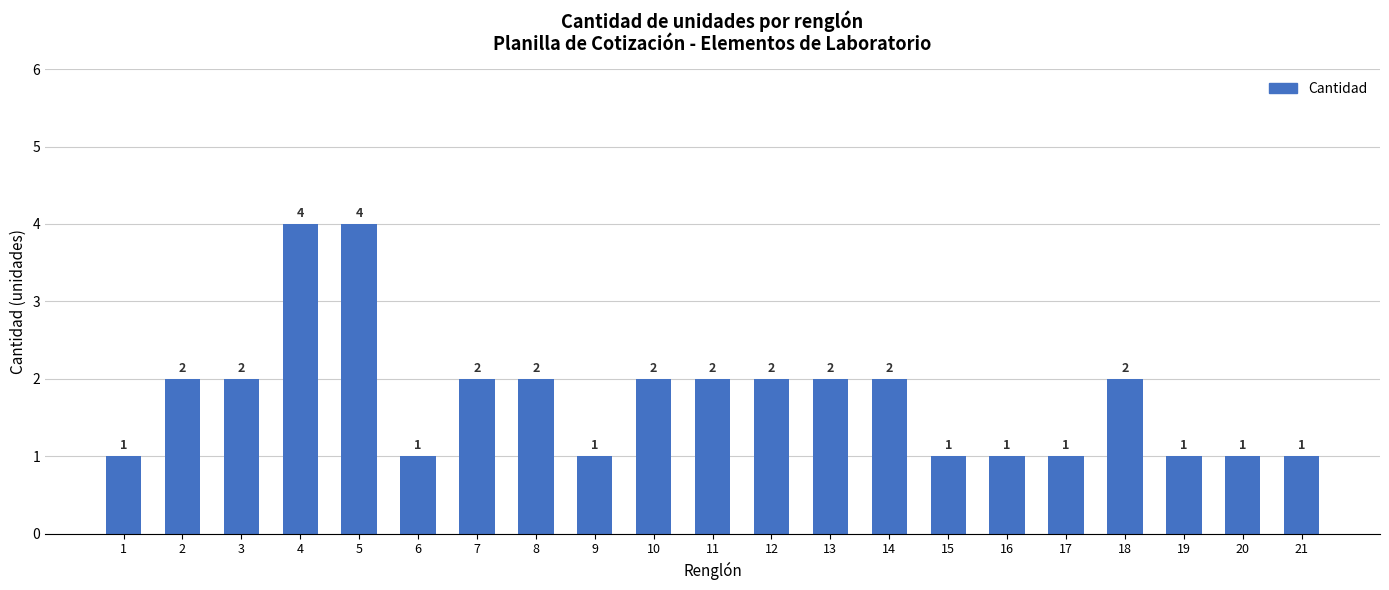

What is the ratio of the value at 12 to the value at 8?

1.0